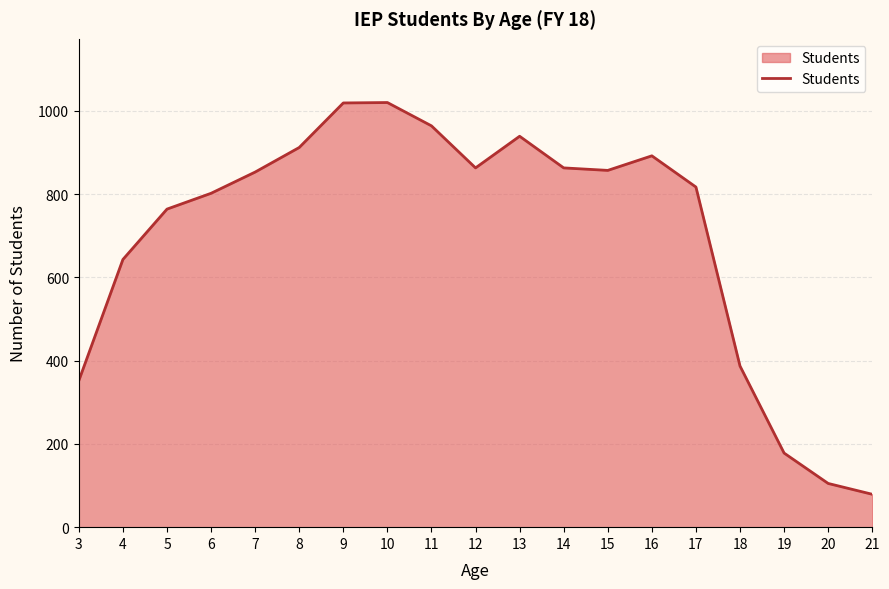

True or false: the data shows 853 at 7.

True